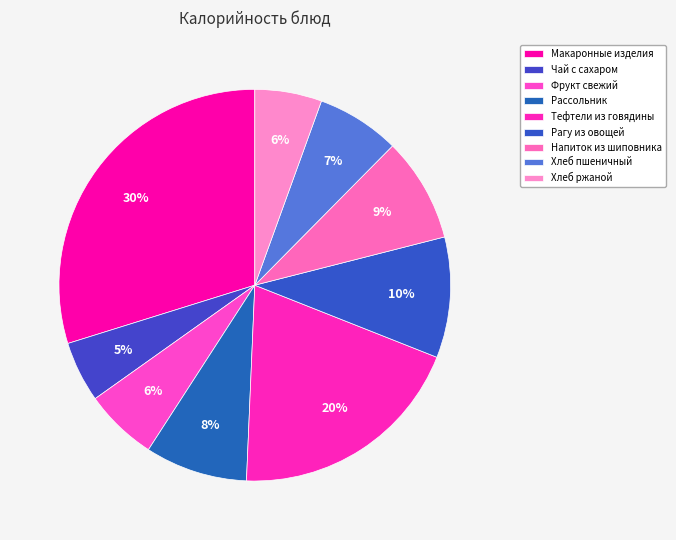

Count the number of slices in the pie.

9